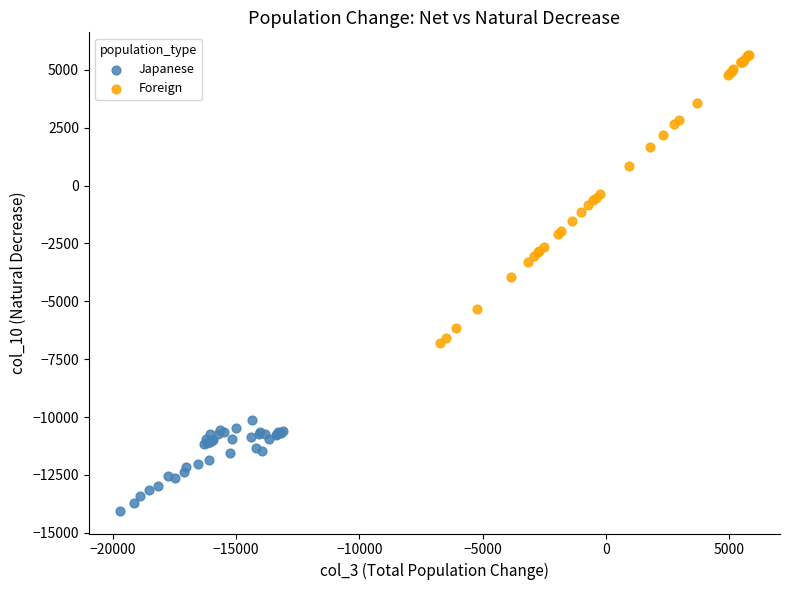

Which series reaches the minimum Y coordinate?

Japanese